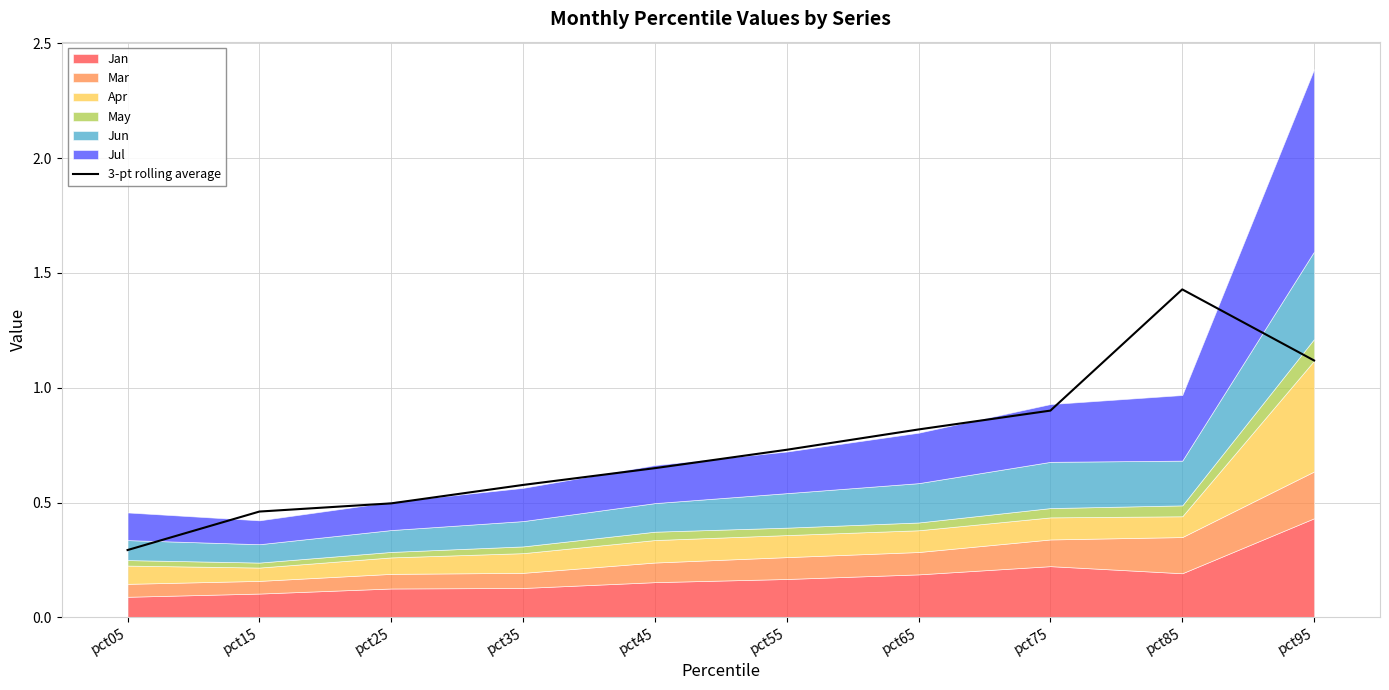

What is the maximum value shown in the chart?

1.4